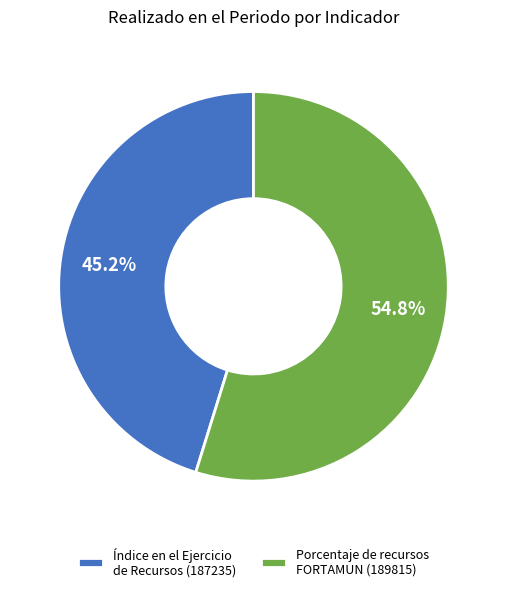

Does any single category account for the majority?

Yes